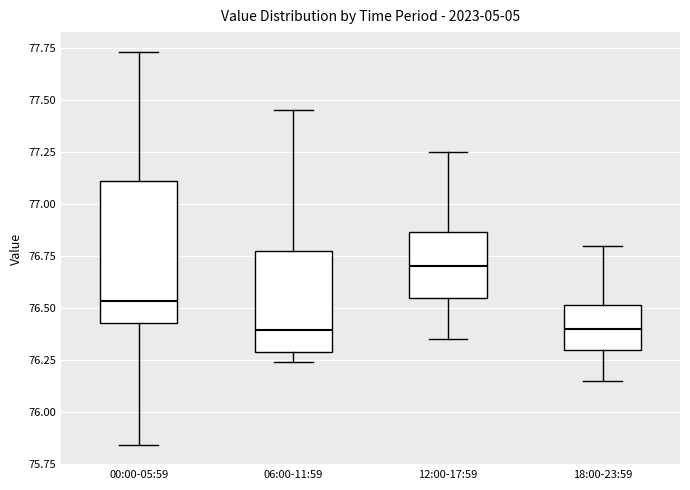

Where does the lower whisker of the box for 00:00-05:59 end on the y-axis? The values are not printed on the chart, so give them approximately, as read against the axis.

75.85